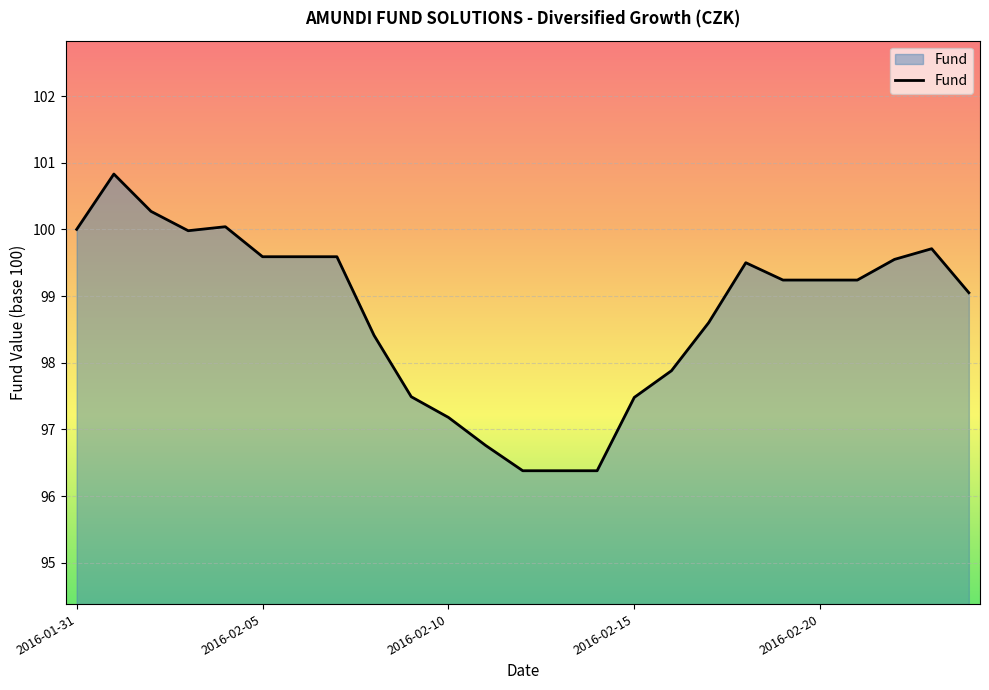

What is the minimum value shown in the chart?

96.4